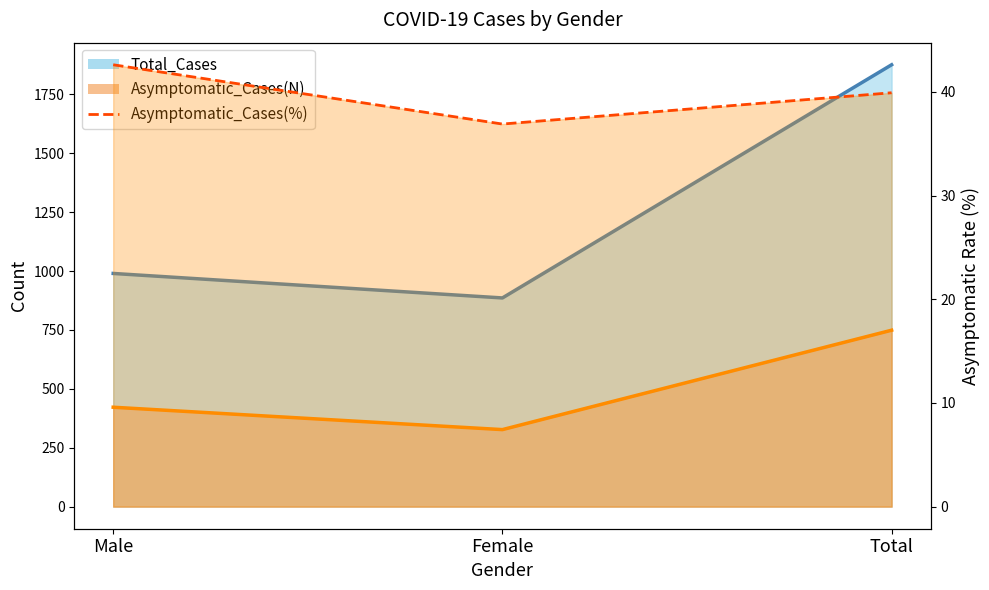

How many series are shown in this chart?

3